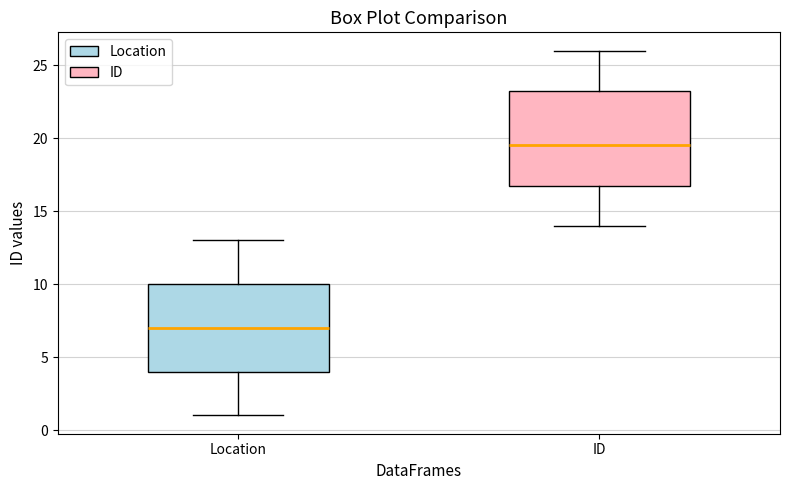

Reading left to right, transcribe this box plot: for each box, give where its median line is, the range the box spans, and where its two whiskers end, as read against the y-axis. The values are not printed on the chart, so give them approximately, as read against the axis.

Location: median 7.0, box 4.0 to 10.0, whiskers 1.0 to 13.0
ID: median 19.5, box 17.0 to 23.5, whiskers 14.0 to 26.0